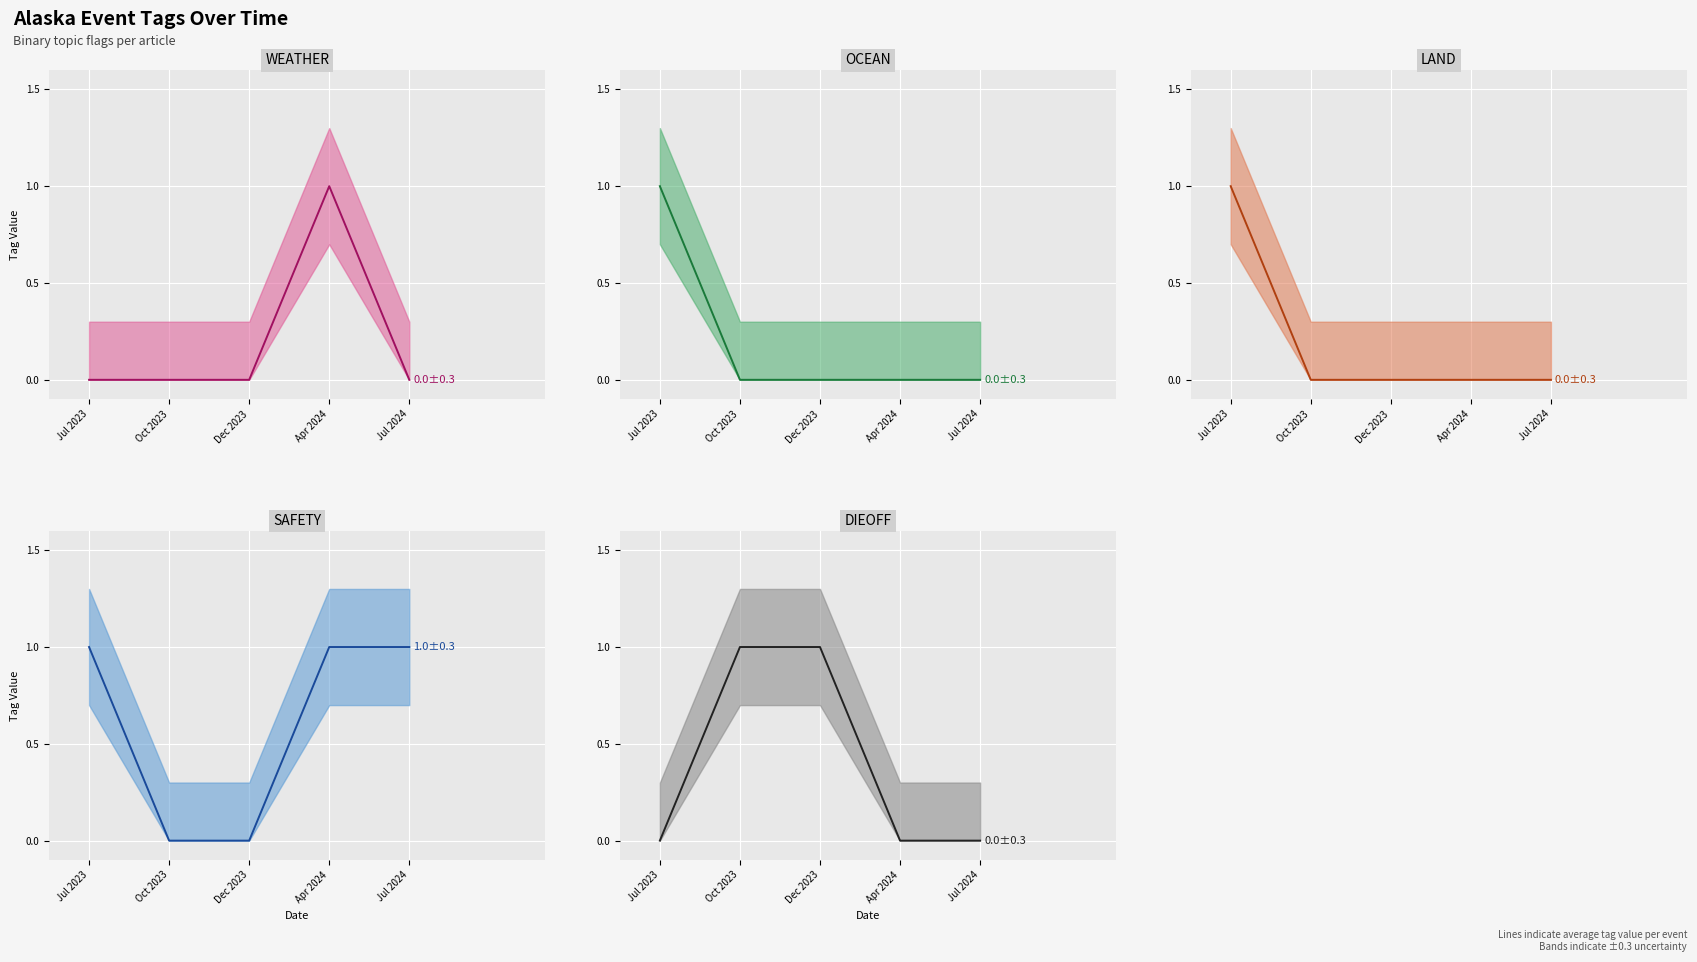

The value of WEATHER mean at Jul 2023 is 0. True or false?

True